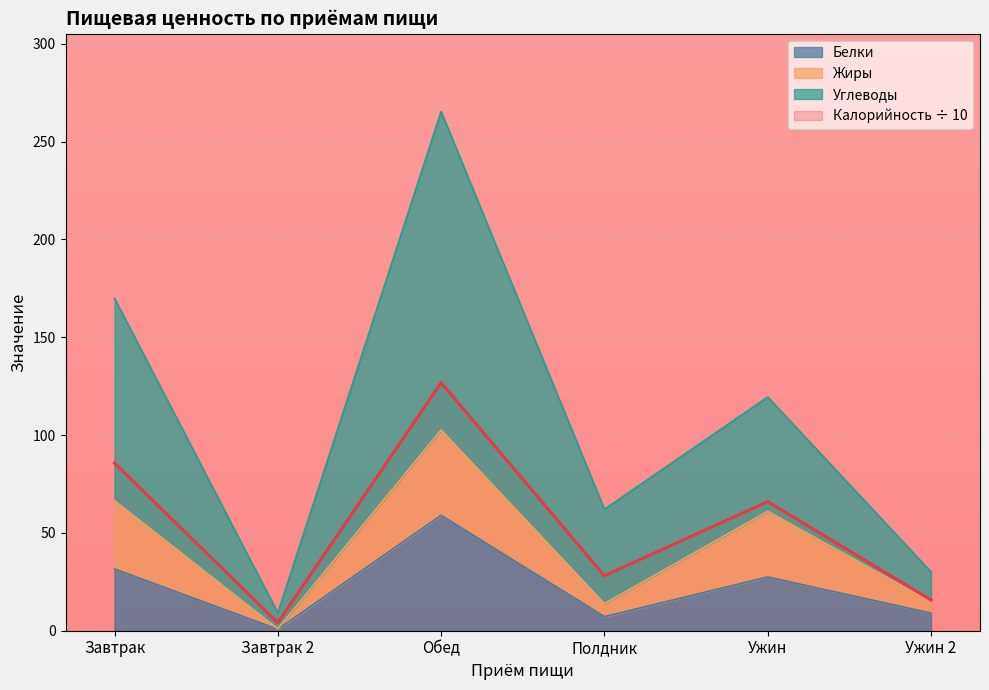

True or false: Жиры and Белки cross at least once.

False